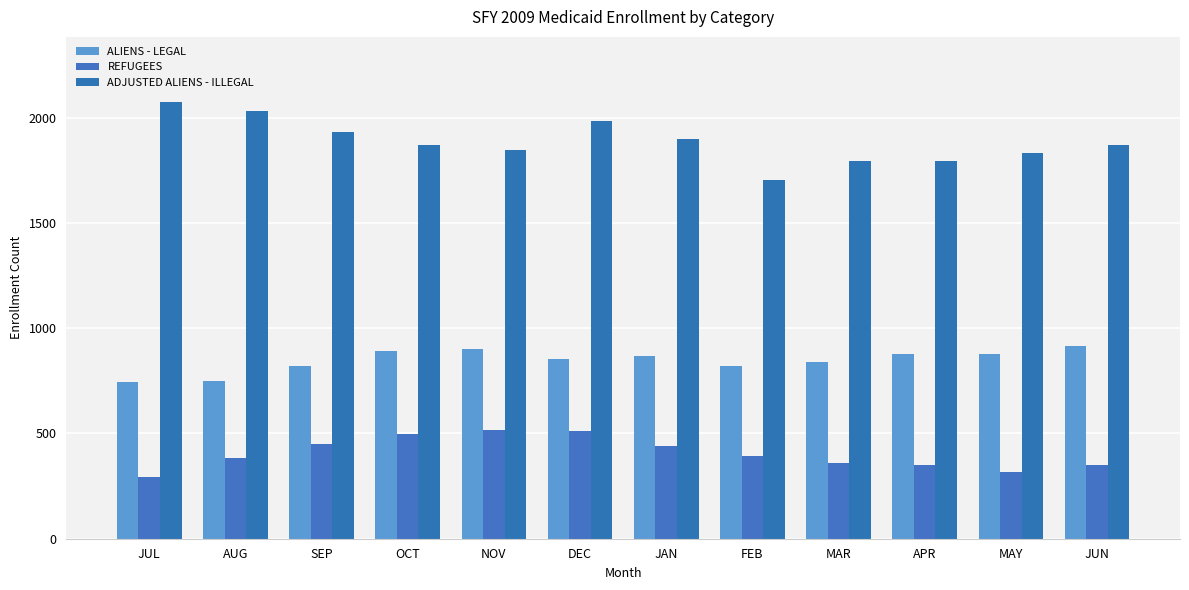

What is the label of the 10th bar from the right?

SEP